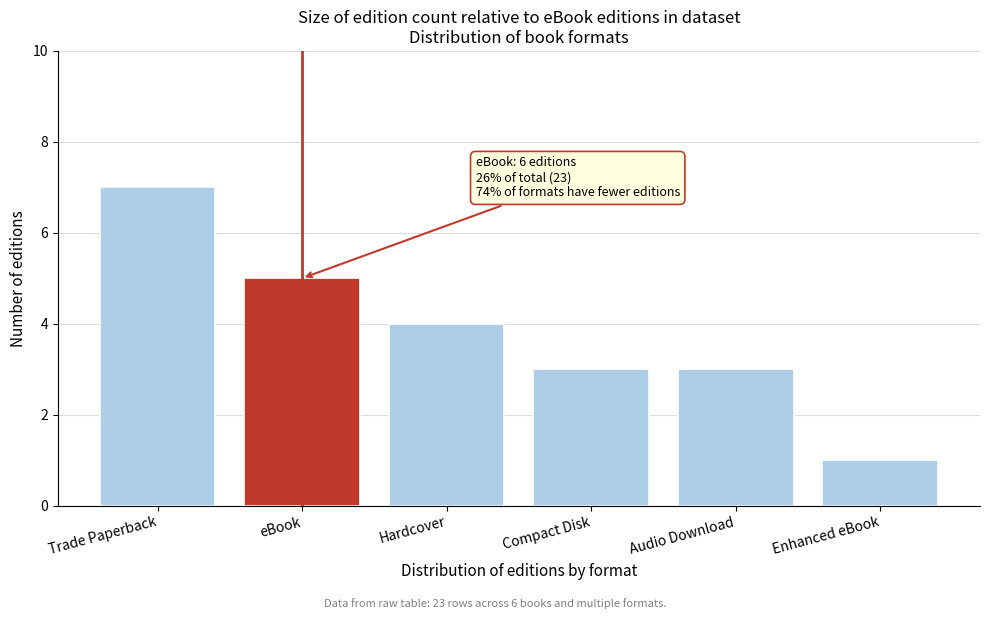

Reading left to right, transcribe all the data shown in this chart.

Trade Paperback=7	eBook=5	Hardcover=4	Compact Disk=3	Audio Download=3	Enhanced eBook=1